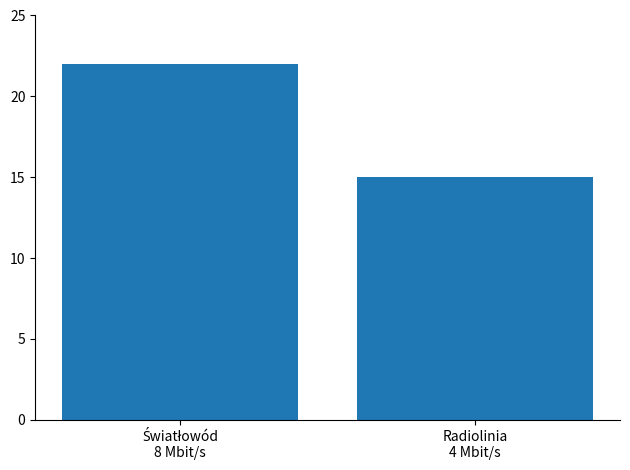

What is the sum of all values?

37